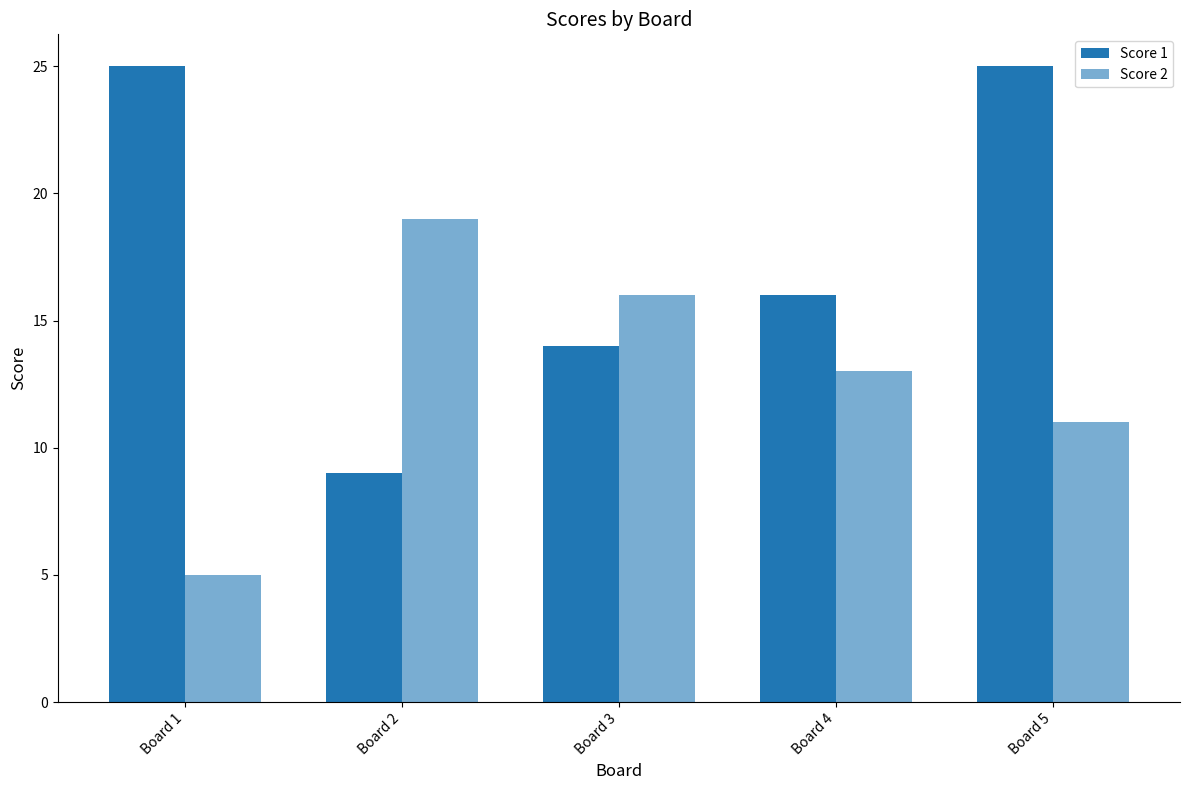

List the series in order of their overall mean, highest first.

Score 1, Score 2